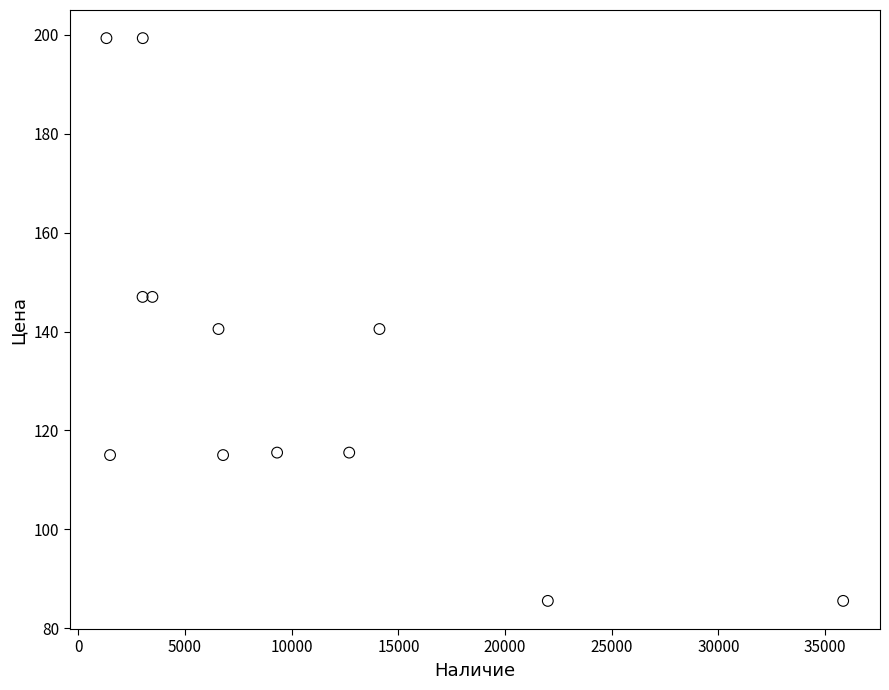

What is the average Y value?

133.8